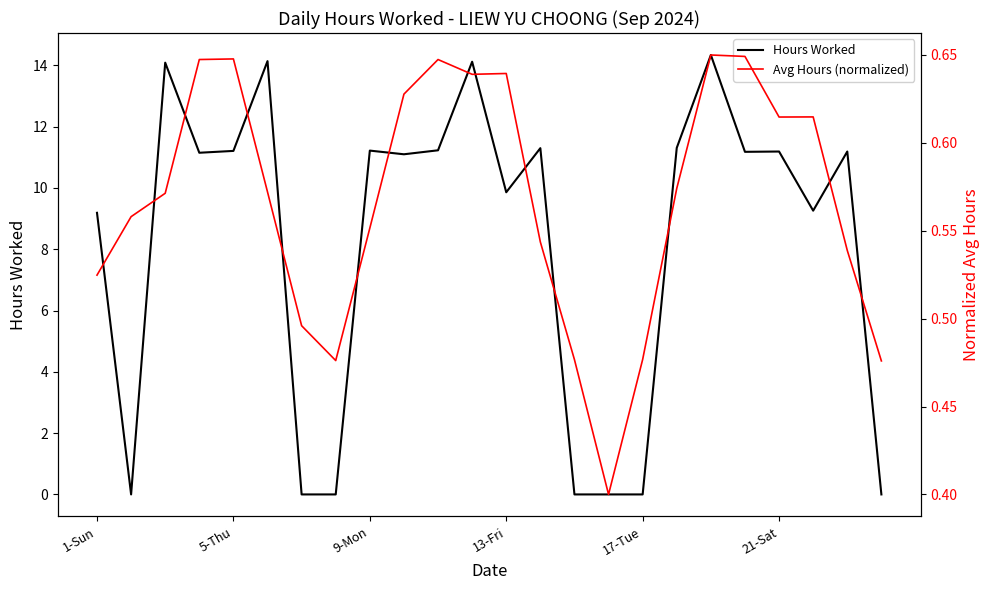

What is the difference between the maximum and minimum values in the Hours Worked series?

14.3